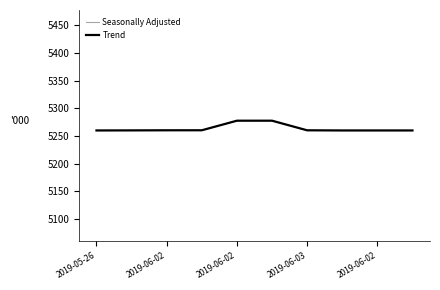

Which series has the widest spread of values?

Trend